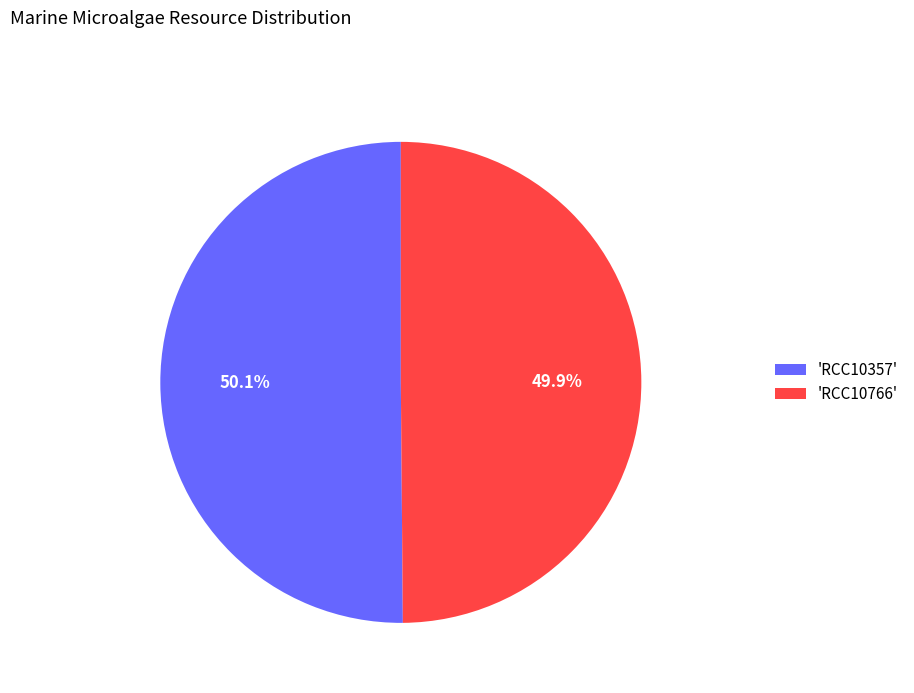

Count the number of slices in the pie.

2